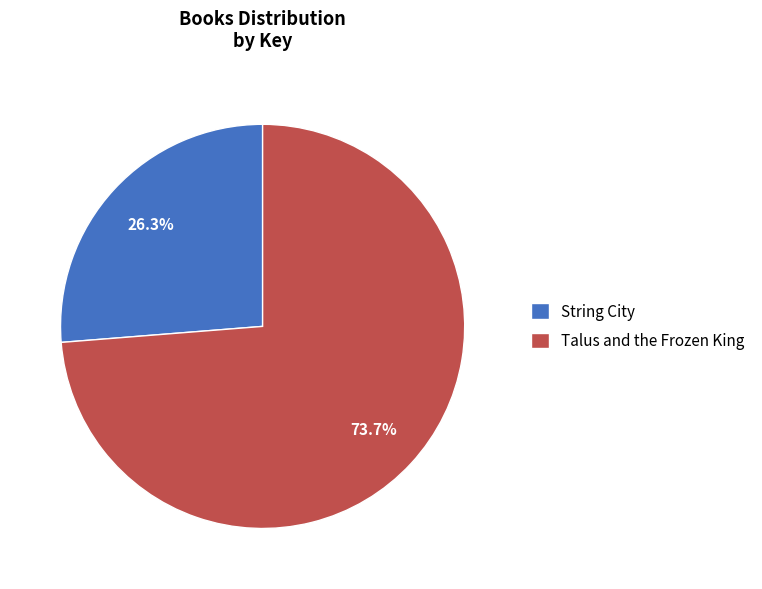

Which category has the smallest portion of the pie?

String City